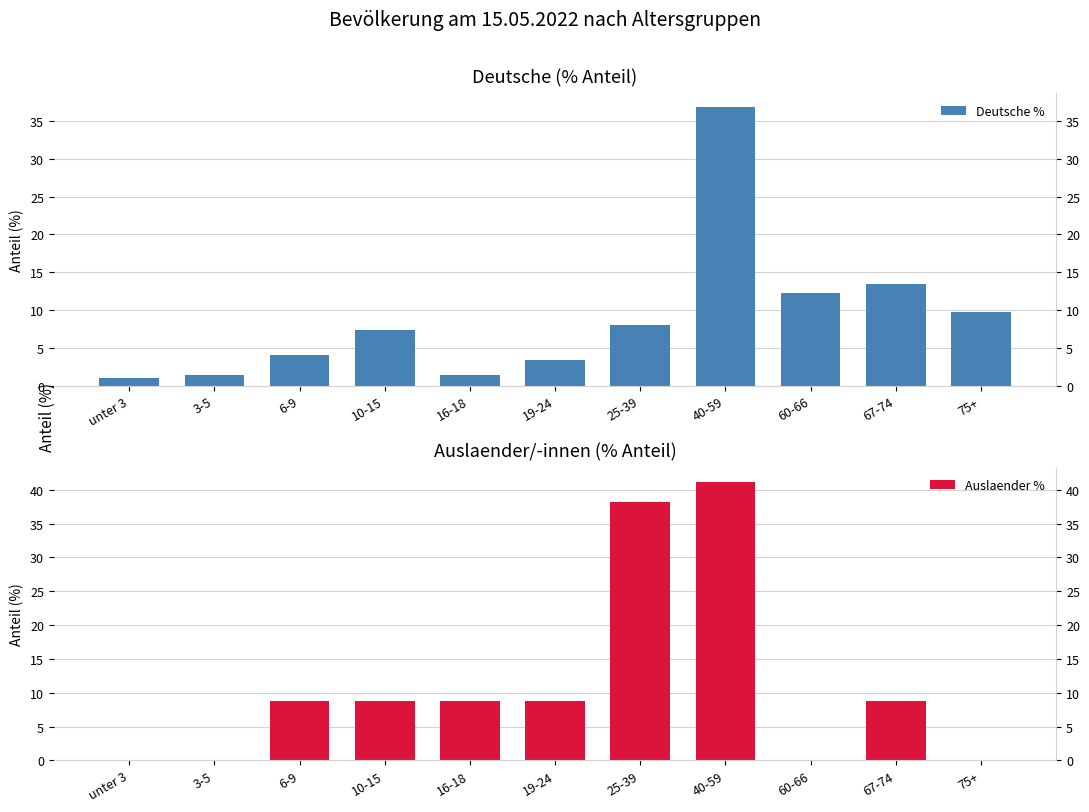

At which label does Auslaender % first exceed 8?

6-9